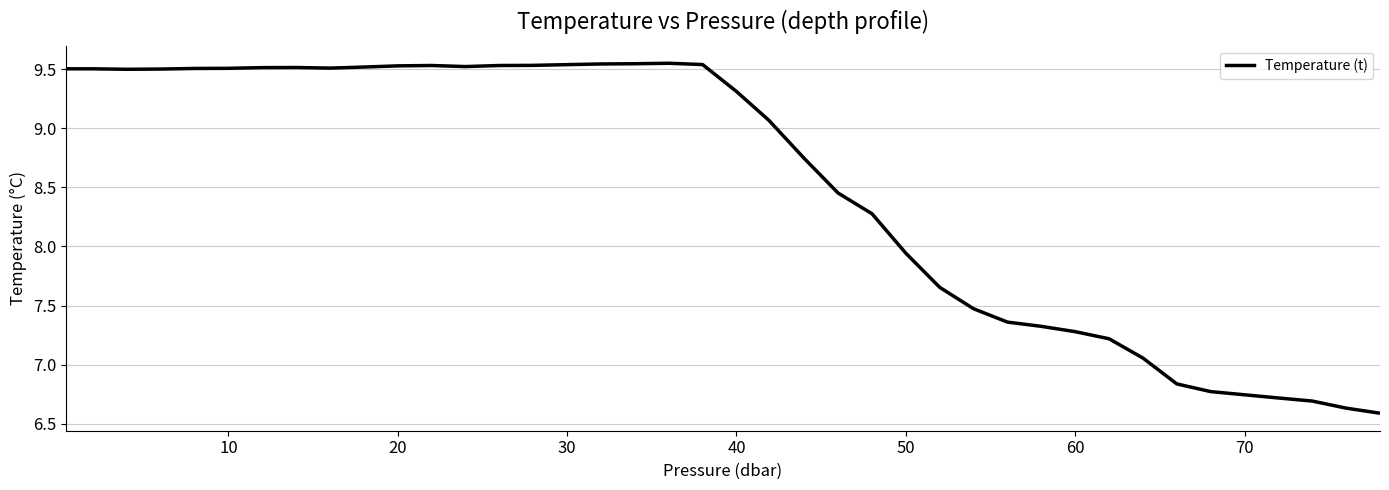

What is the smallest value displayed?

6.6